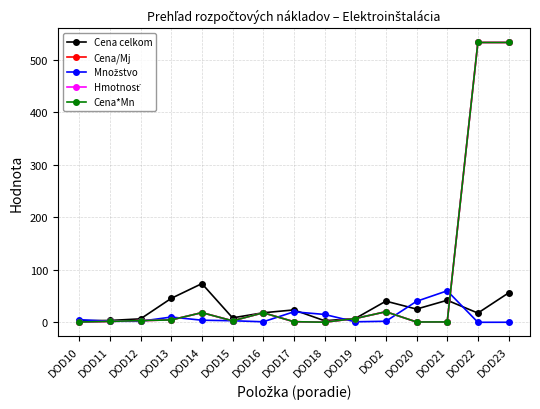

Does the chart have visible grid lines?

Yes